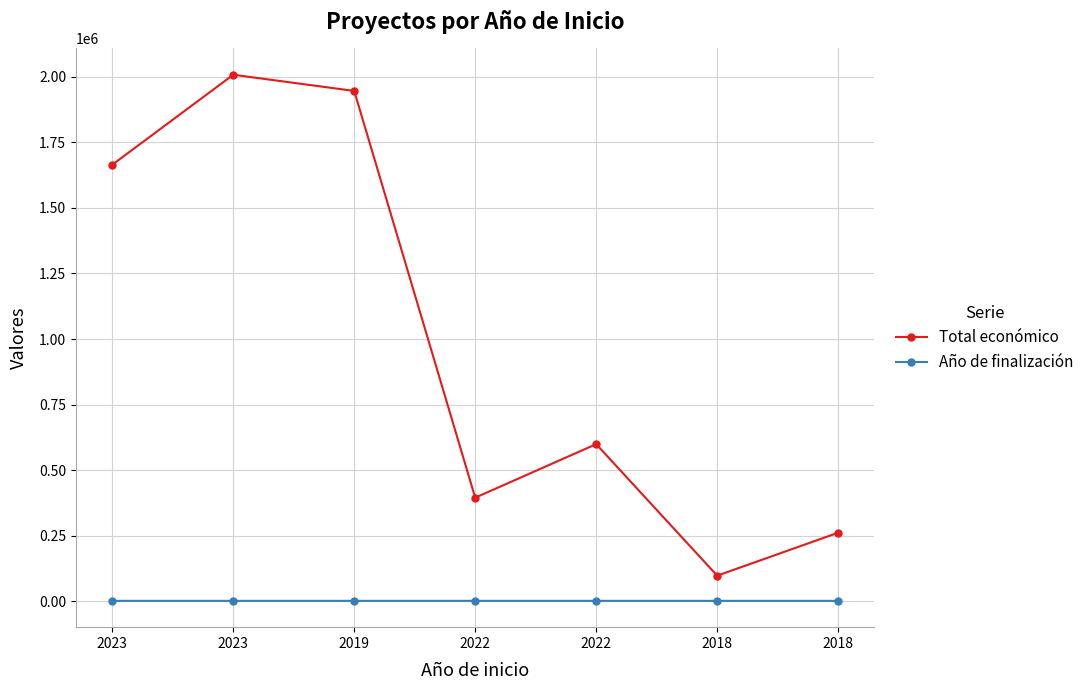

What are all the series names shown in the legend?

Total económico, Año de finalización